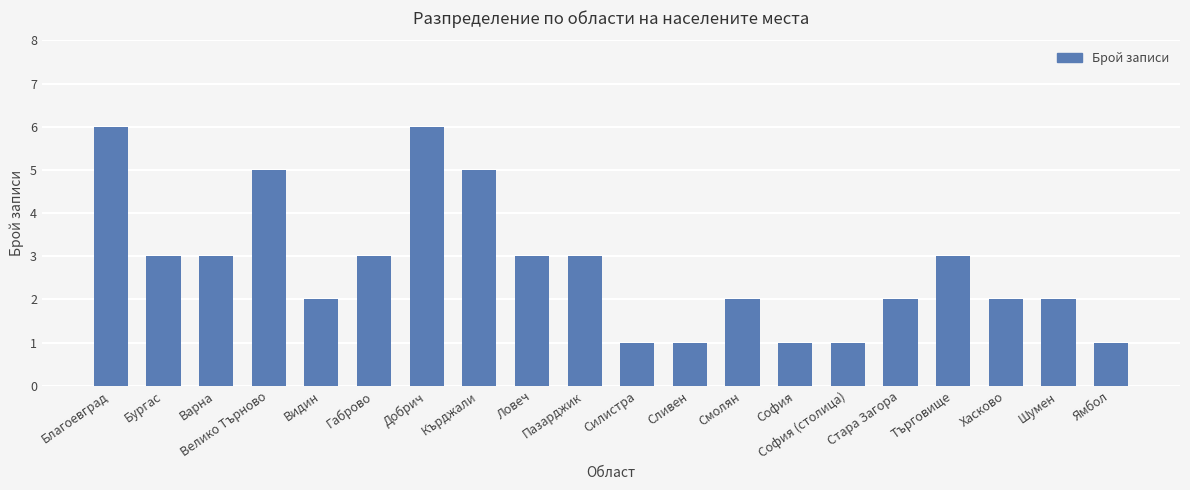

Are the bars grouped side by side (vs. stacked)?

No